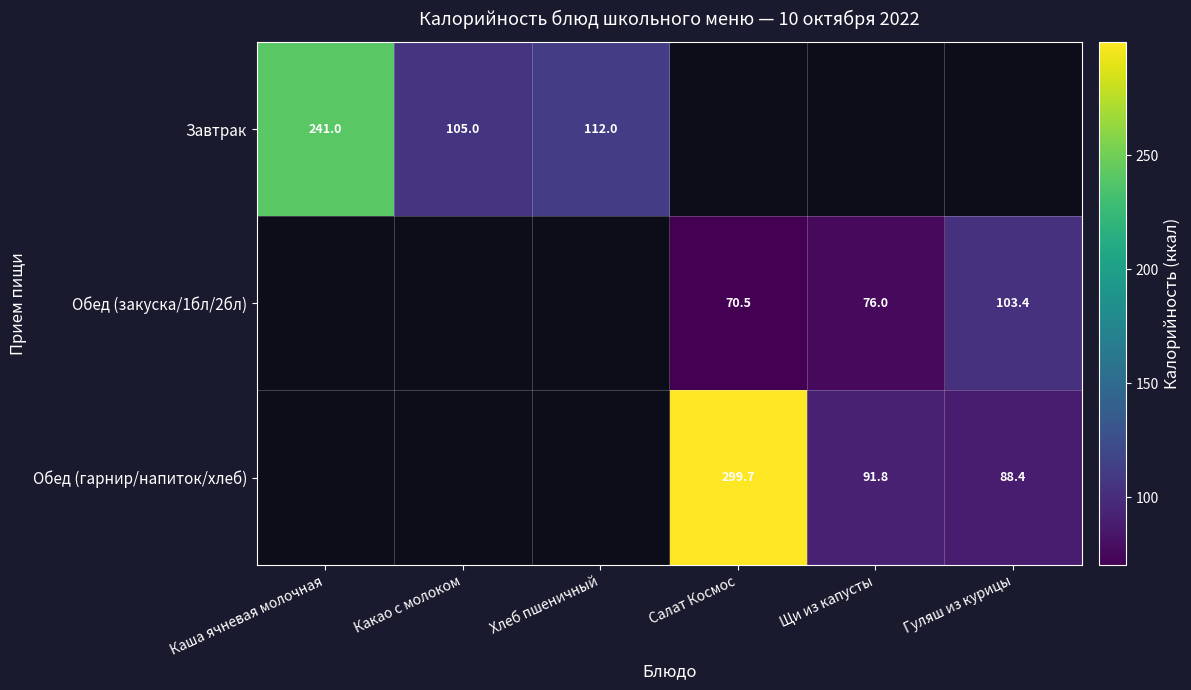

At how many categories does at least one series exceed 240?

2